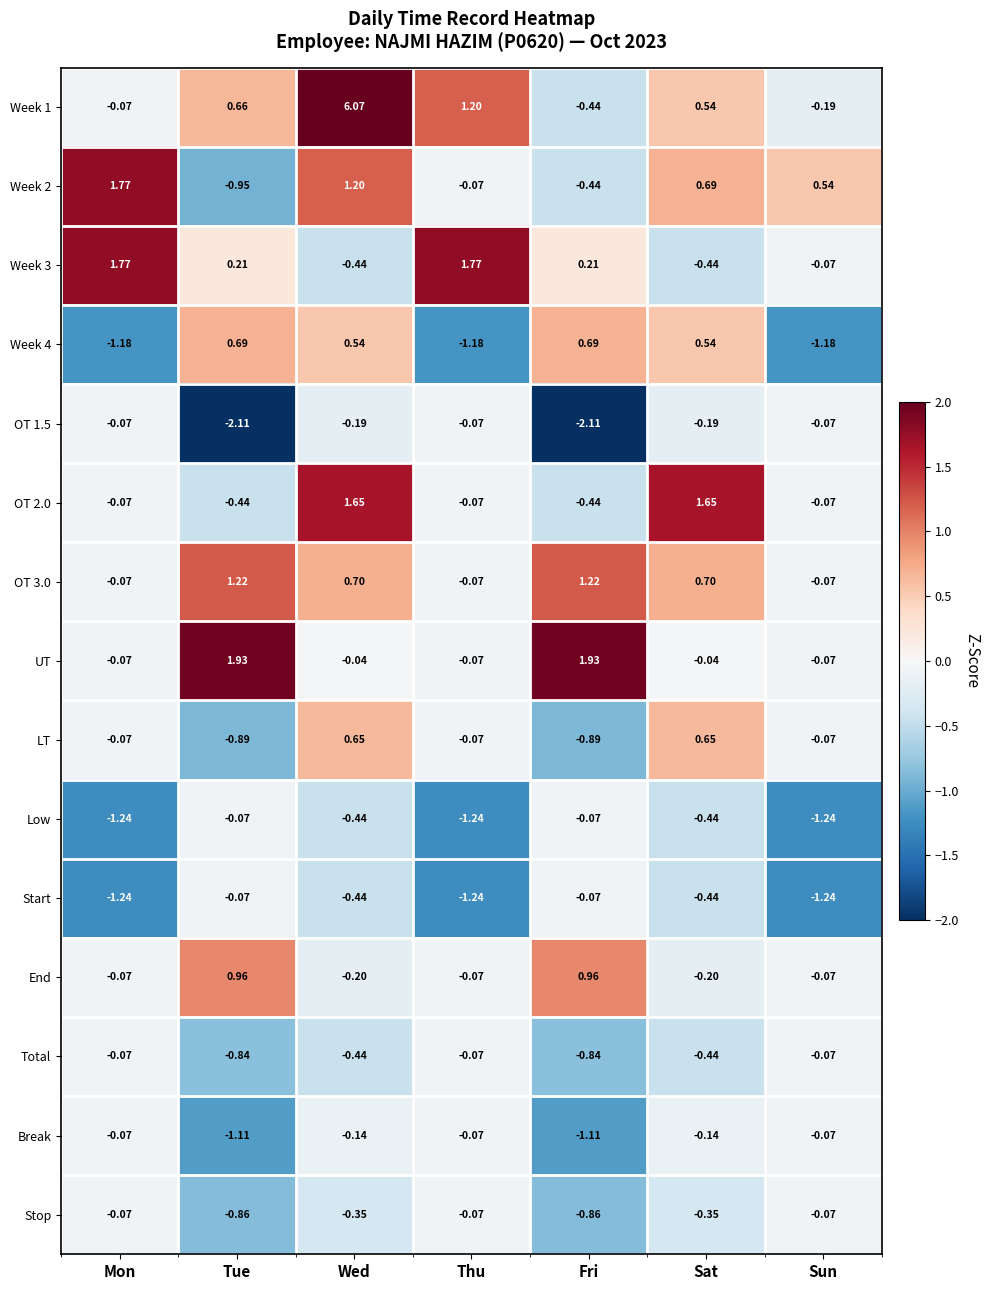

At which category is the sum across all series the highest?

Wed